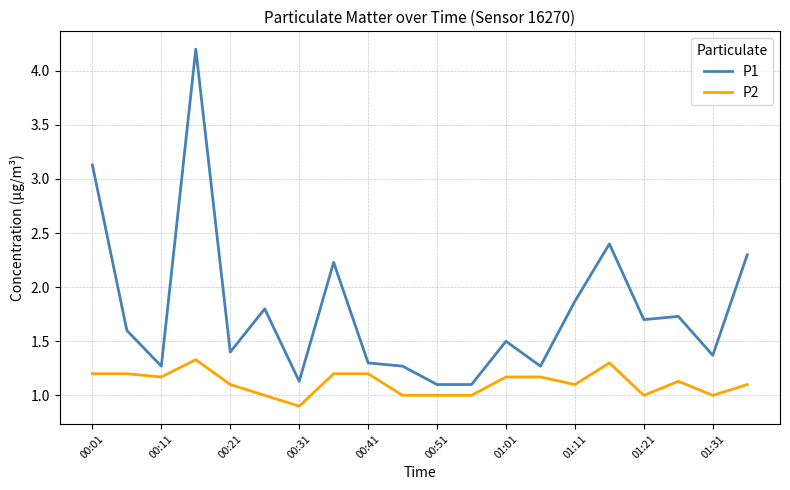

What is the lowest value of the P1 series?

1.1